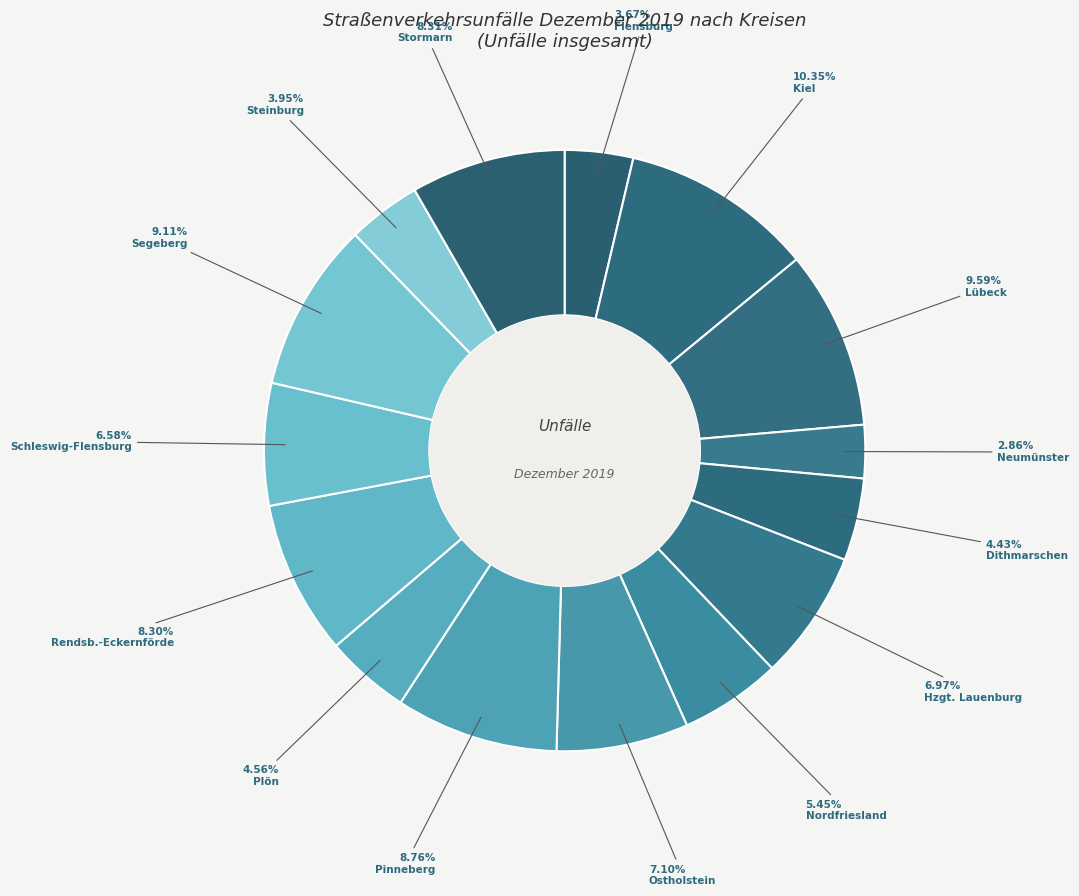

To the nearest percent, what is the difference between the largest and smallest slice percentages?

7%